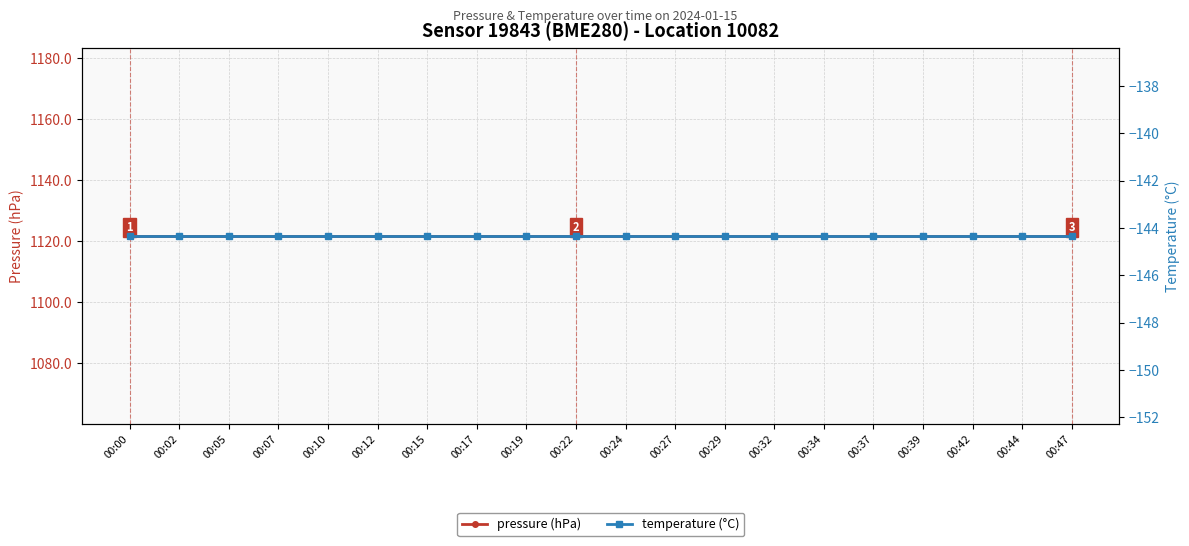

Which series has the largest range (max minus min)?

pressure (hPa)